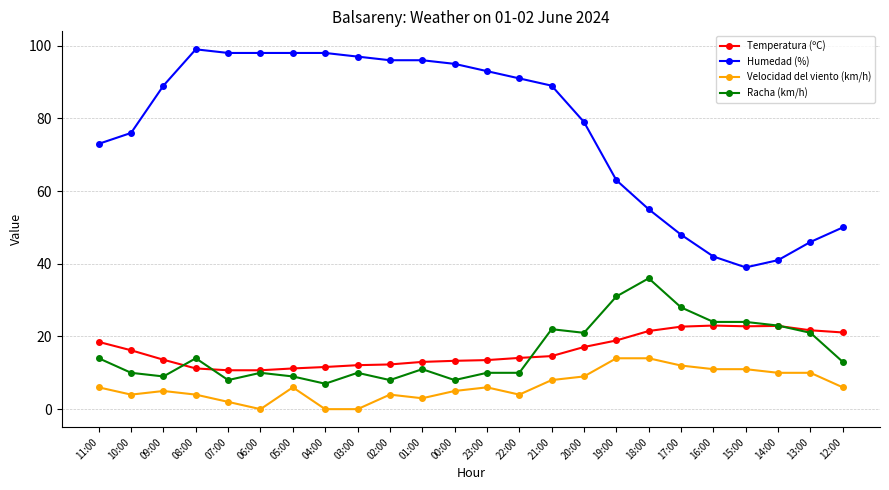

What position from the right is 06:00?

19